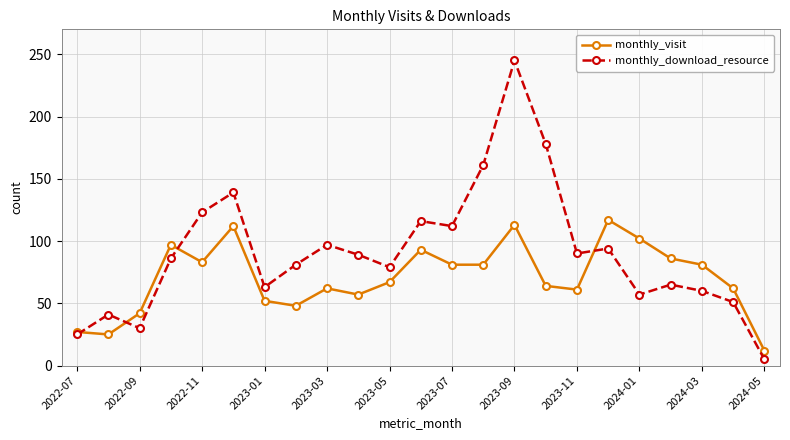

True or false: monthly_visit has more than 2 points higher than both neighbors.

True